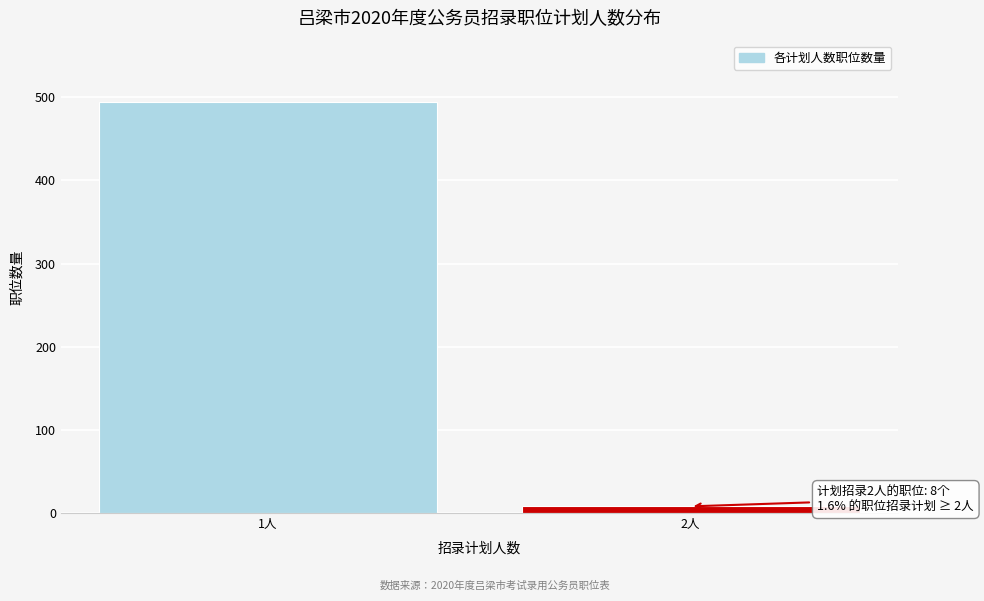

Reading left to right, list all the values displayed in this chart.

1人=494	2人=8